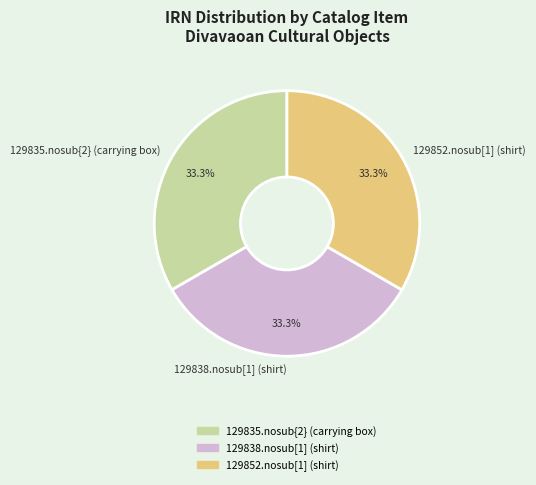

Approximately how many times larger is the value at 129838.nosub[1] (shirt) compared to 129835.nosub{2} (carrying box)?

1.0